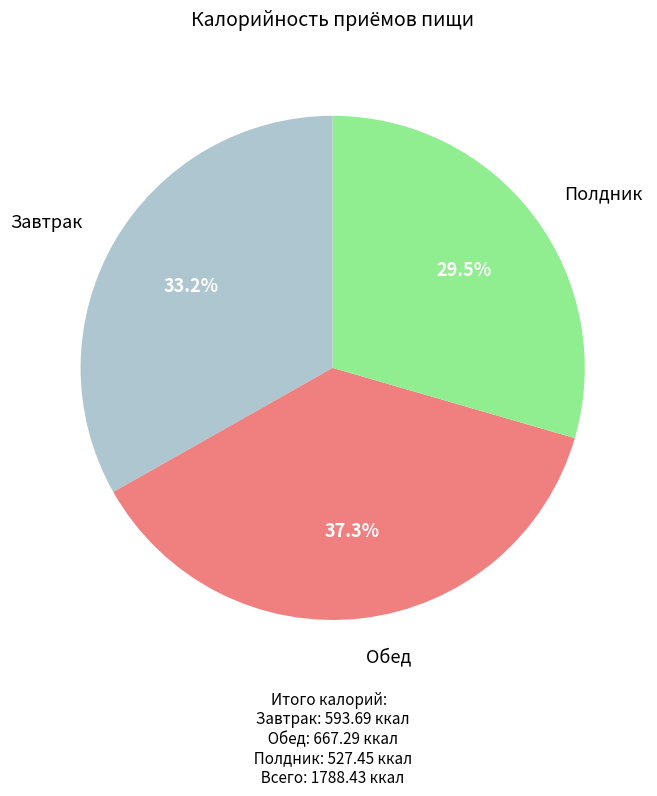

Is there a majority slice in this chart?

No